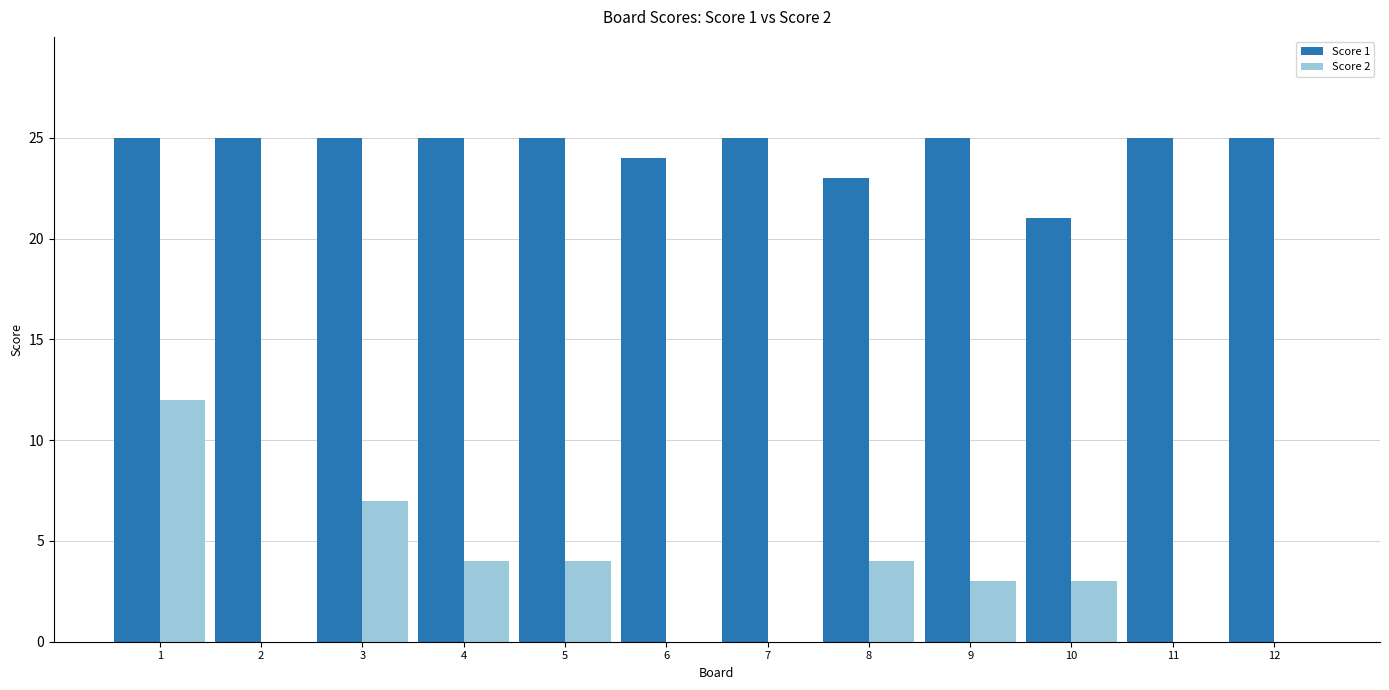

Is the value of Score 1 at 12 greater than the value of Score 2 at 12?

Yes